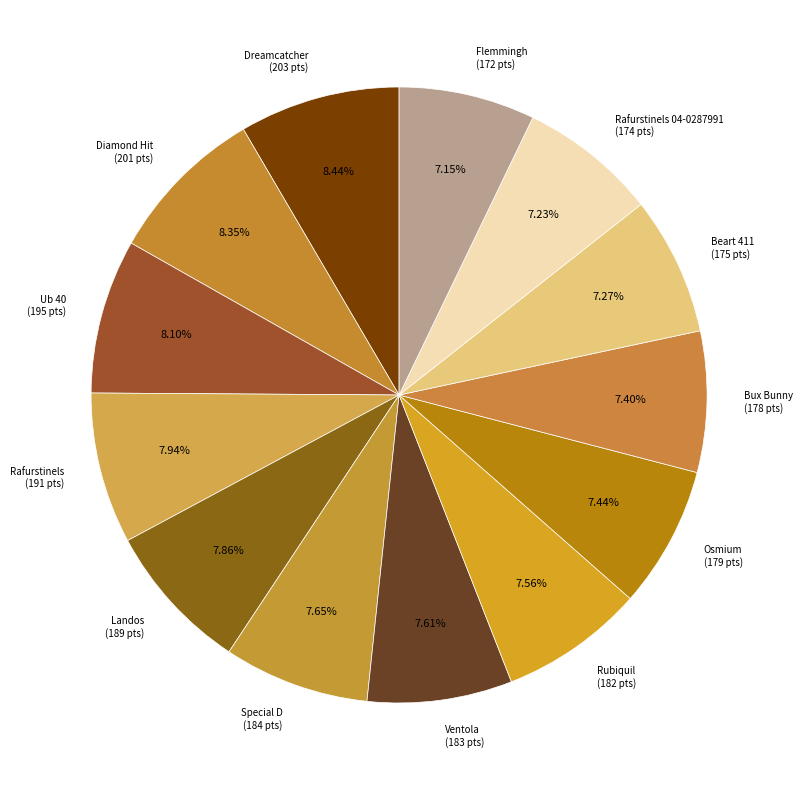

Combined, do Flemmingh (172 pts) and Dreamcatcher (203 pts) account for over 50%?

No